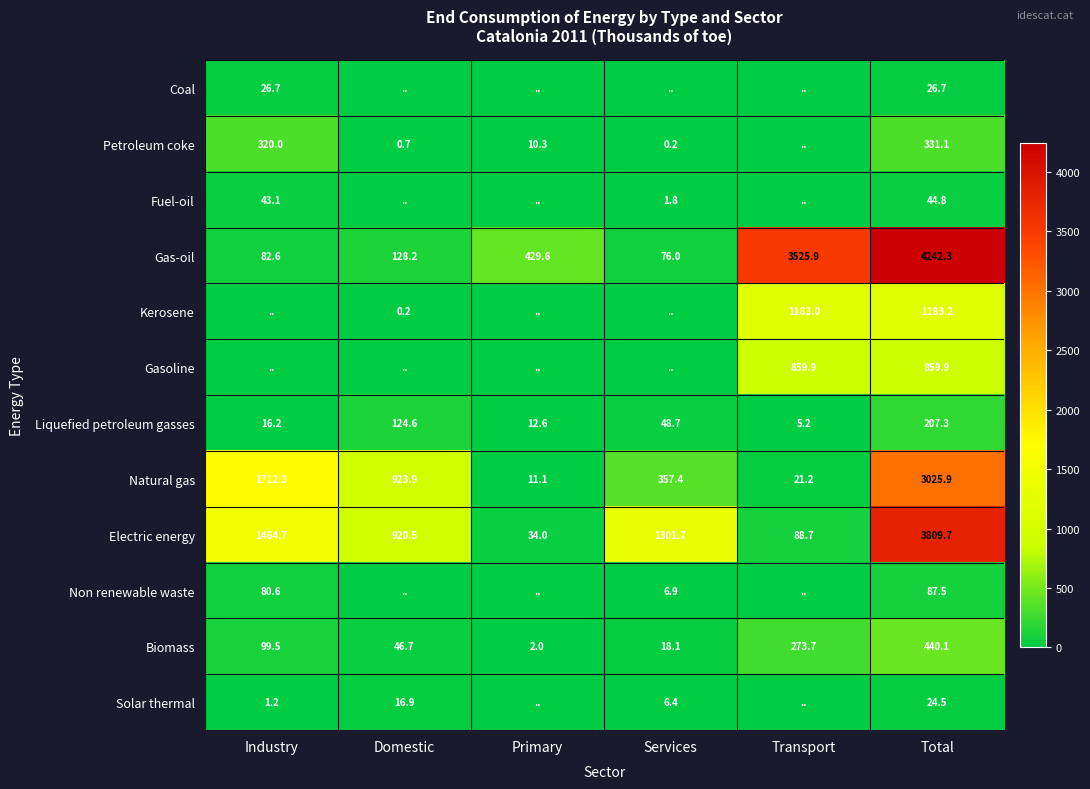

What value does the Liquefied petroleum gasses series have at Transport?

5.2